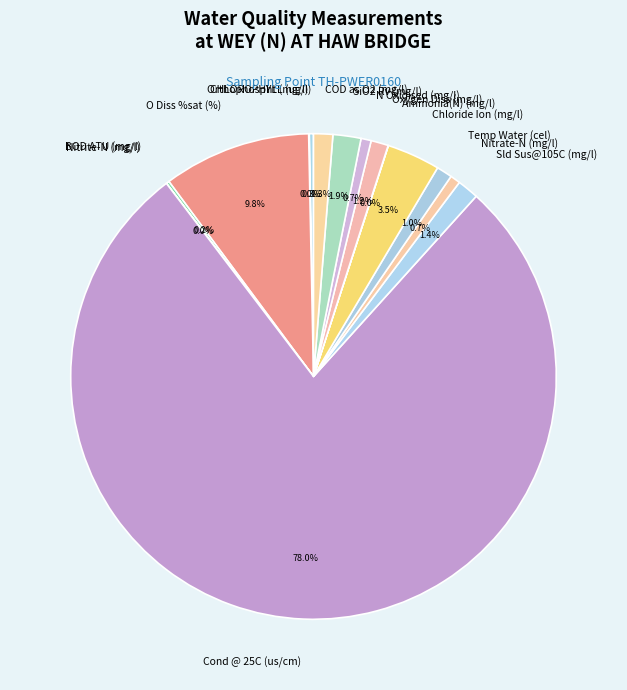

What portion of the pie excludes Temp Water (cel)?

99.0%